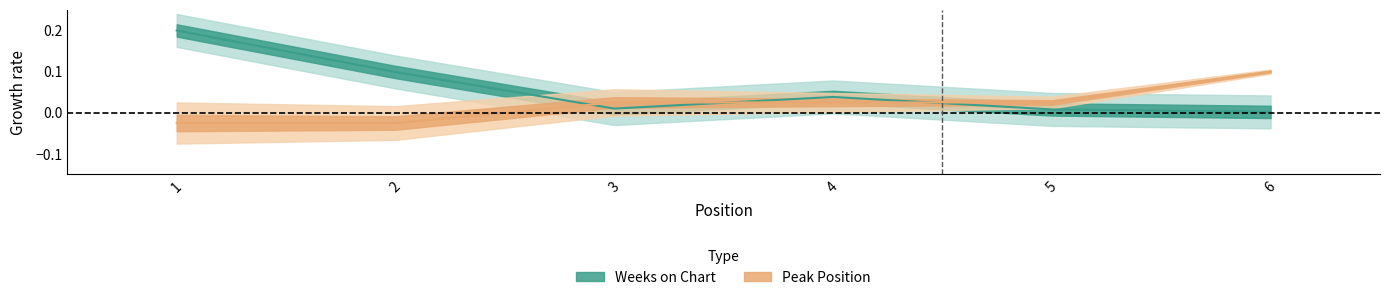

True or false: Peak Position has a value of -0.0 at 1.

False